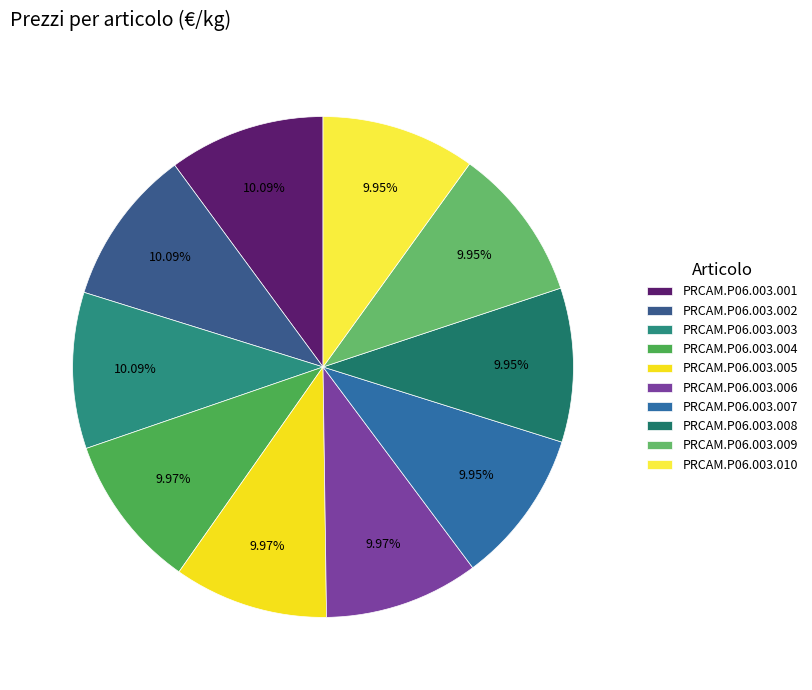

The PRCAM.P06.003.008 slice represents 10% of the pie. True or false?

True